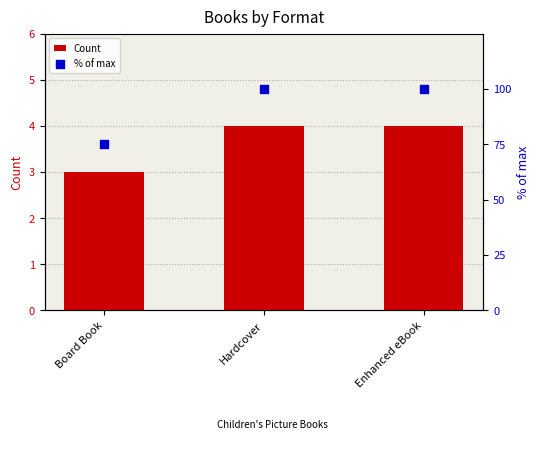

Which series contains the highest Y value?

% of max